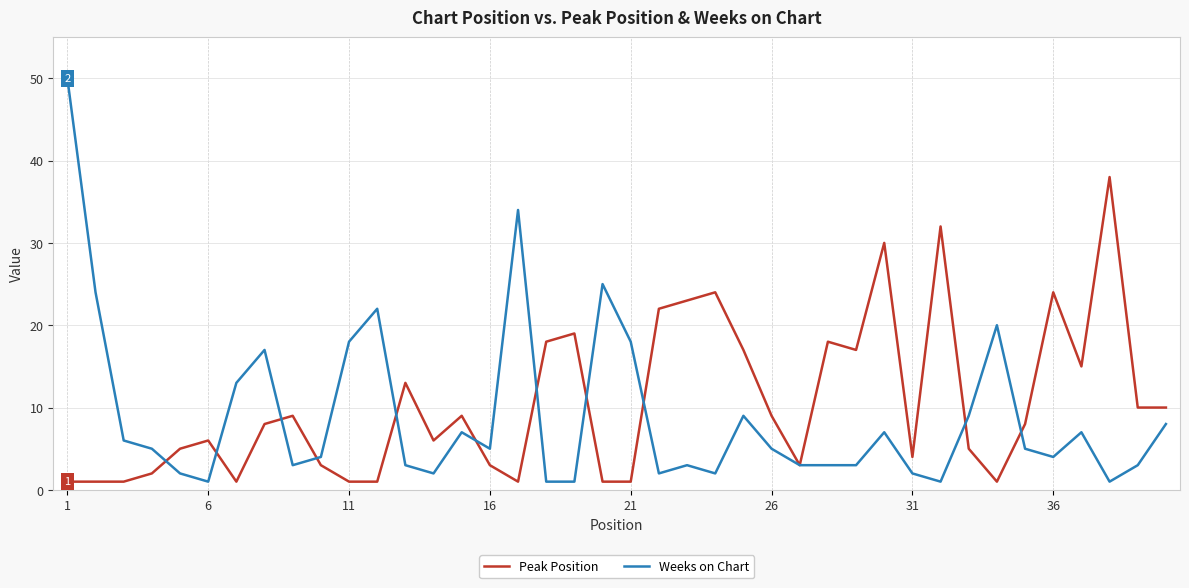

List the series in order of their peak value, lowest first.

Peak Position, Weeks on Chart